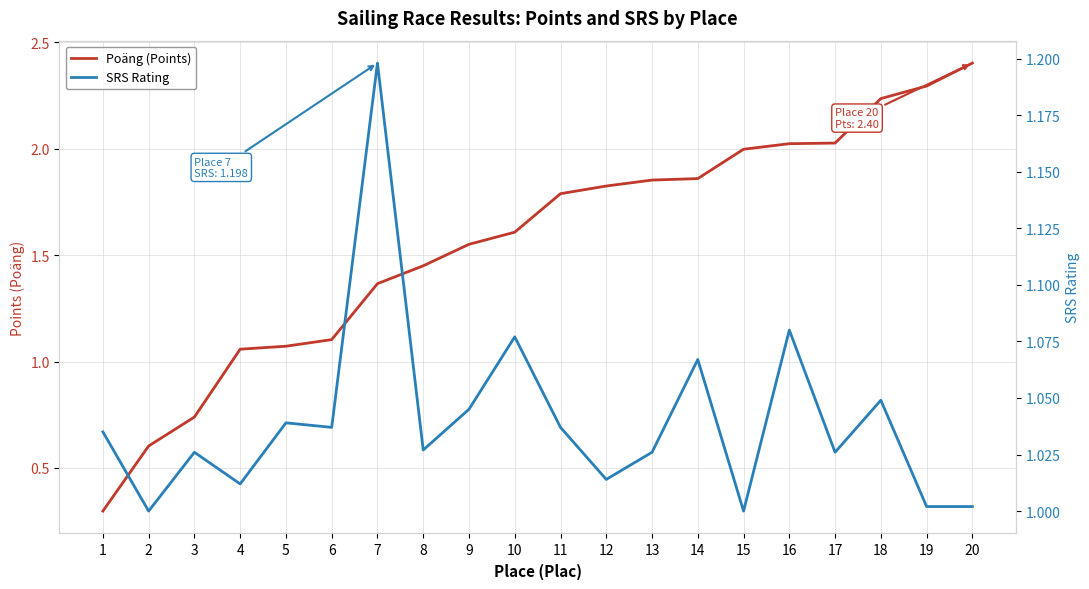

What is the value of the Poäng (Points) point at the 6th from the left?

1.1